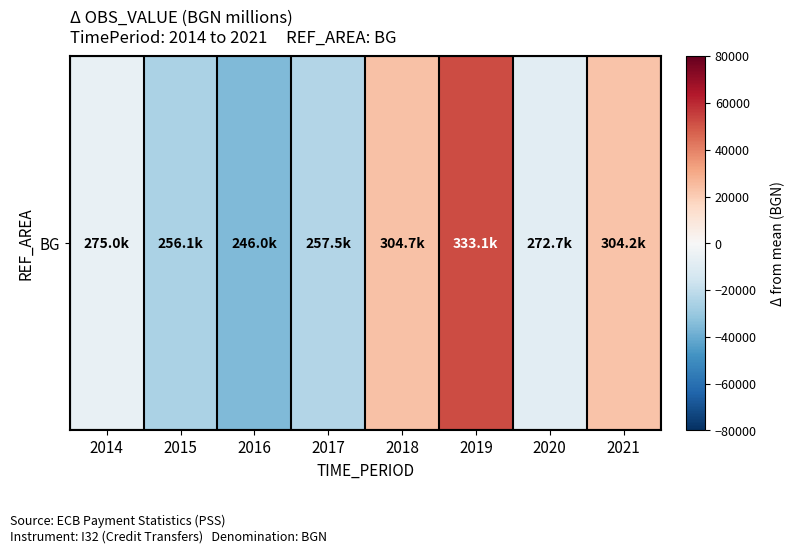

Reading right to left, transcribe all the data shown in this chart.

23012.4	-8486.1	51970.4	23535.4	-23663.3	-35133.8	-25064.6	-6170.4